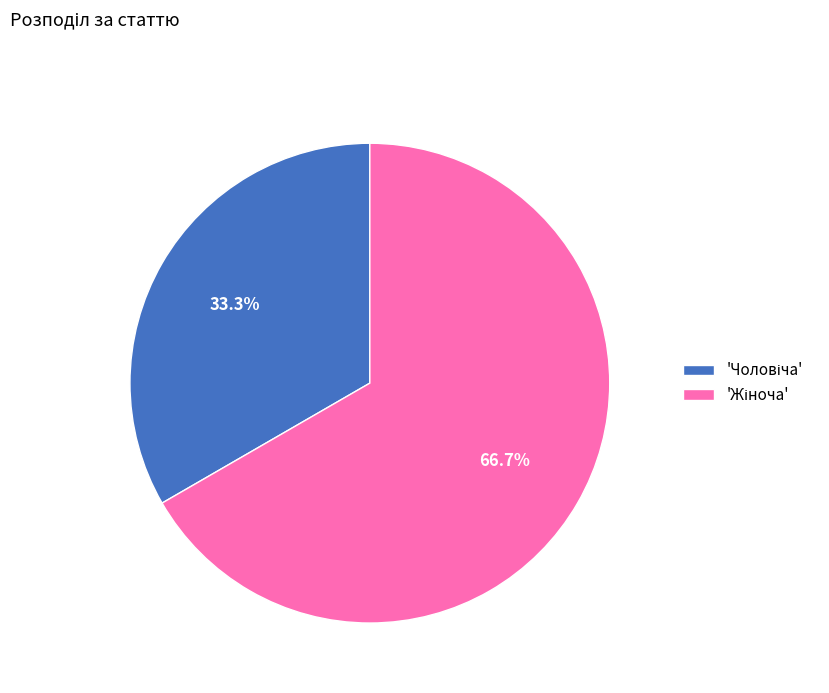

Does any single category account for the majority?

Yes